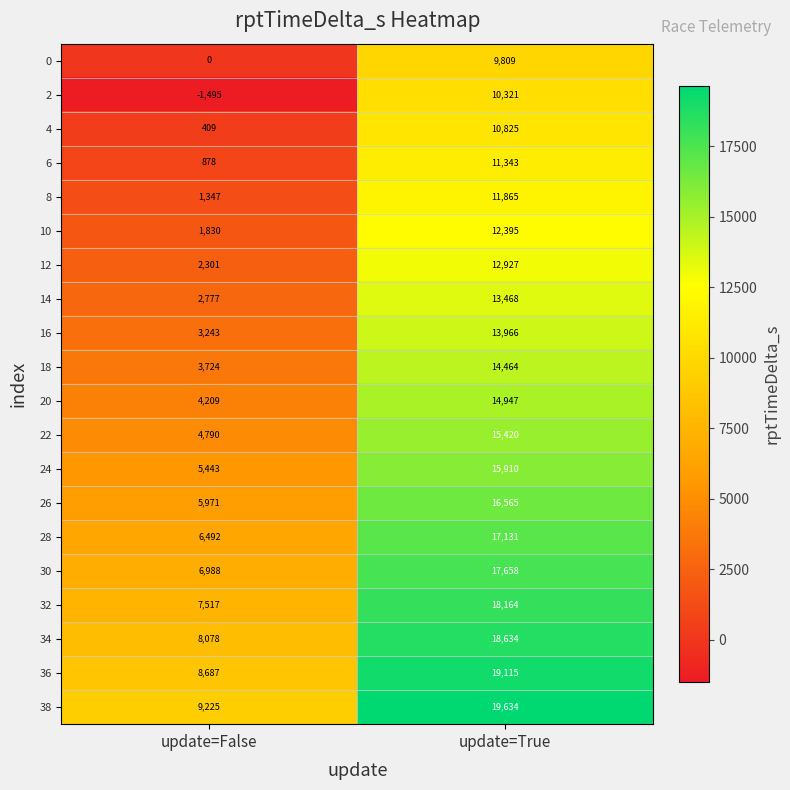

How many data points does each series have?

2